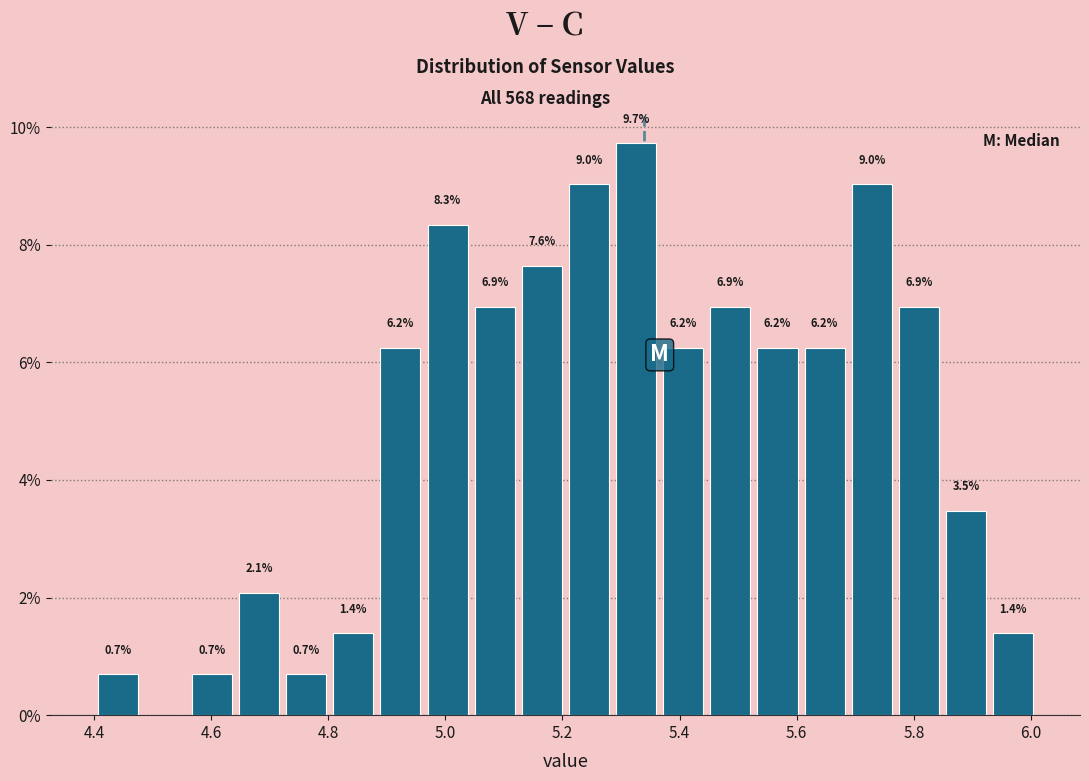

Over which range of the x-axis is the bar tallest?

5.28 to 5.36